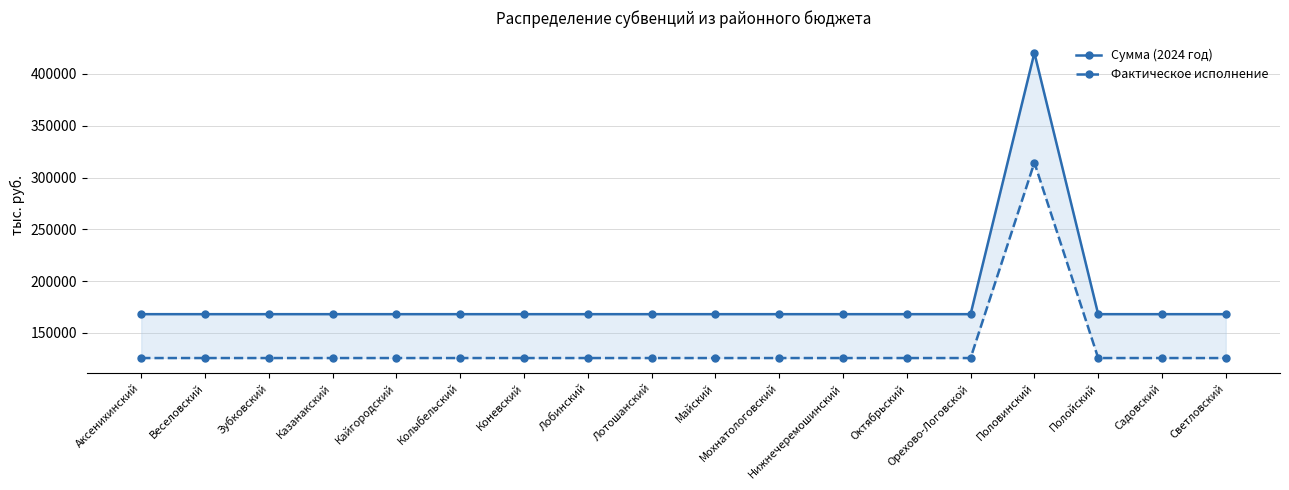

Which series has the largest total across all categories?

Сумма (2024 год)